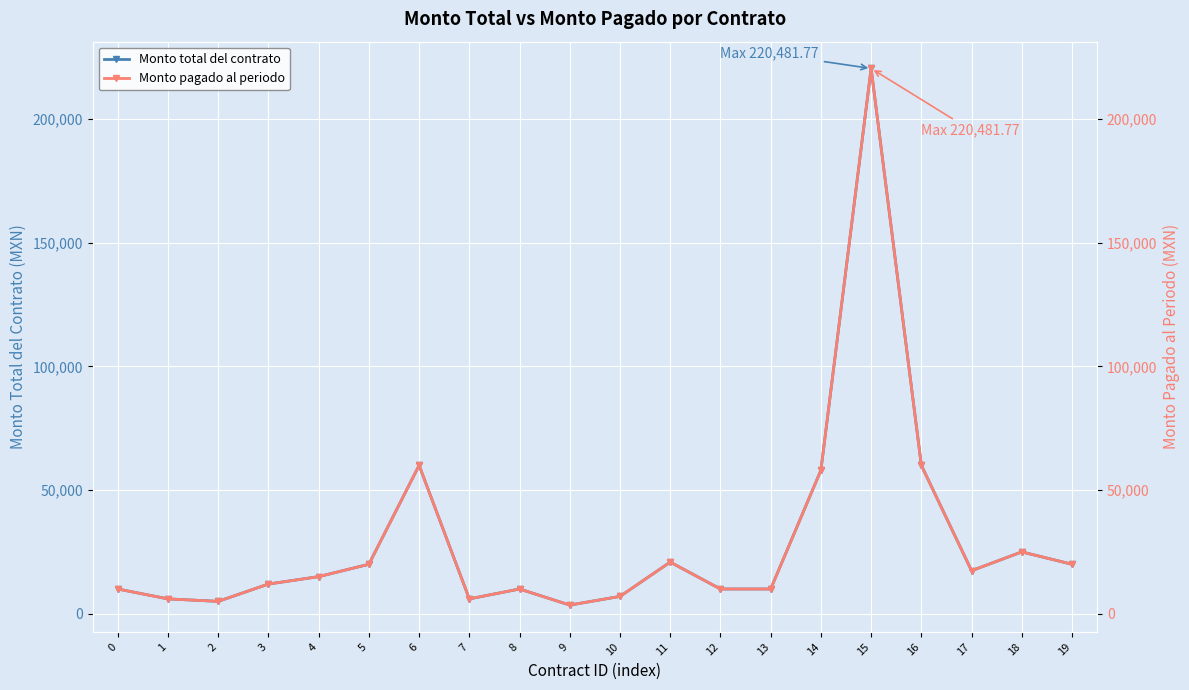

Reading left to right, transcribe all the data shown in this chart.

Monto total del contrato: 0=10000.0	1=6000.0	2=5000.0	3=12000.0	4=15000.0	5=20000.0	6=60000.0	7=6000.0	8=10000.0	9=3500.0	10=7000.0	11=20880.0	12=10000.0	13=10000.0	14=58000.0	15=220481.8	16=60000.0	17=17400.0	18=25000.0	19=20000.0
Monto pagado al periodo: 0=10000.0	1=6000.0	2=5000.0	3=12000.0	4=15000.0	5=20000.0	6=60000.0	7=6000.0	8=10000.0	9=3500.0	10=7000.0	11=20880.0	12=10000.0	13=10000.0	14=58000.0	15=220481.8	16=60000.0	17=17400.0	18=25000.0	19=20000.0